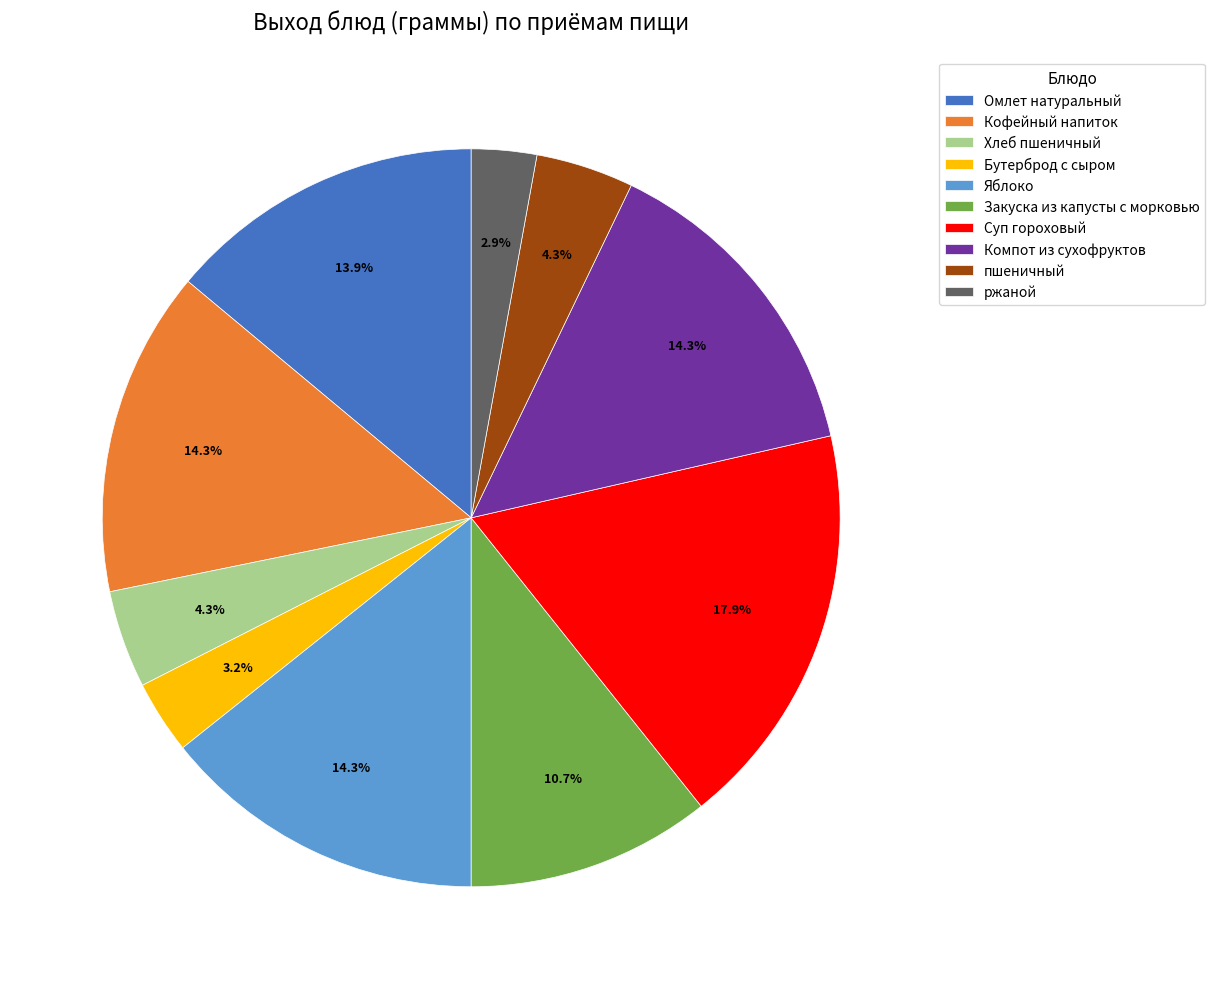

Is пшеничный the majority of the pie?

No